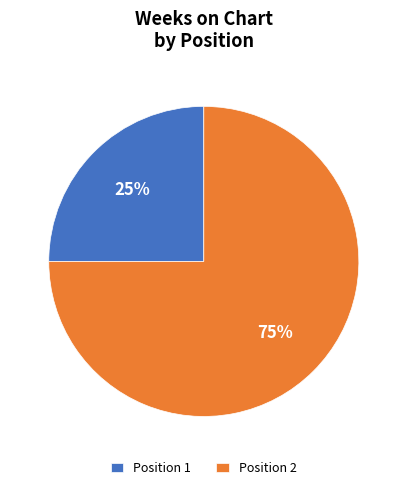

Between Position 1 and Position 2, which is larger?

Position 2